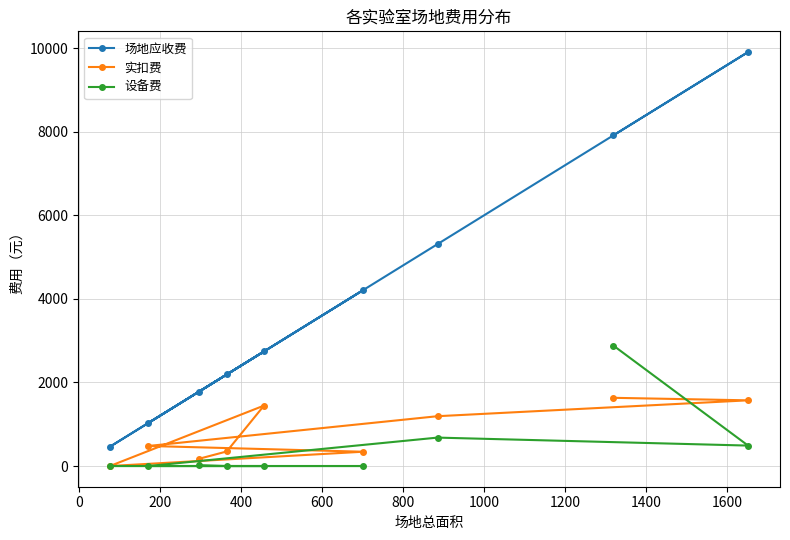

Rank the series by their maximum value, from highest to lowest.

场地应收费, 设备费, 实扣费